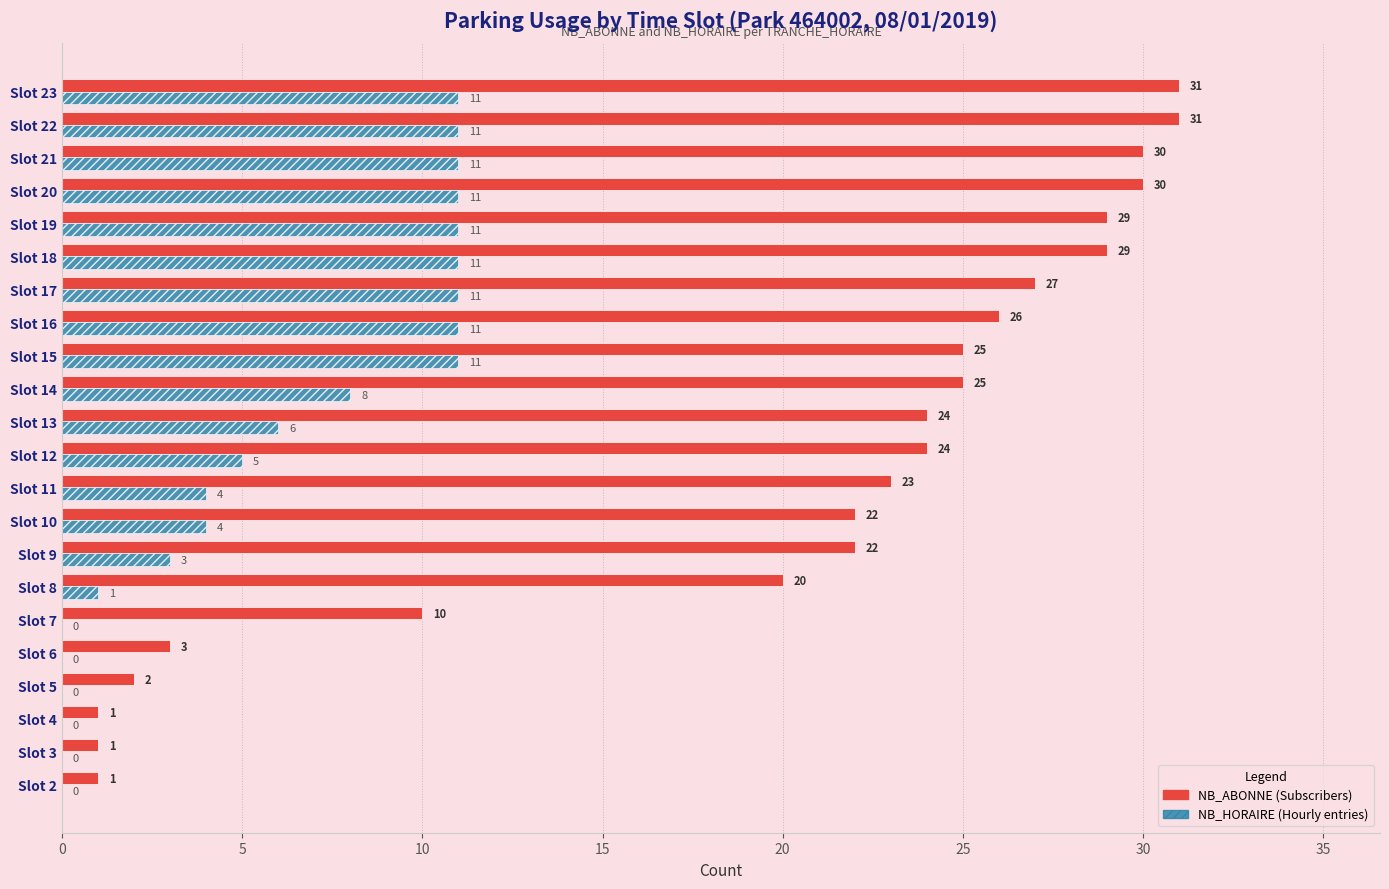

What is the maximum value shown in the chart?

31